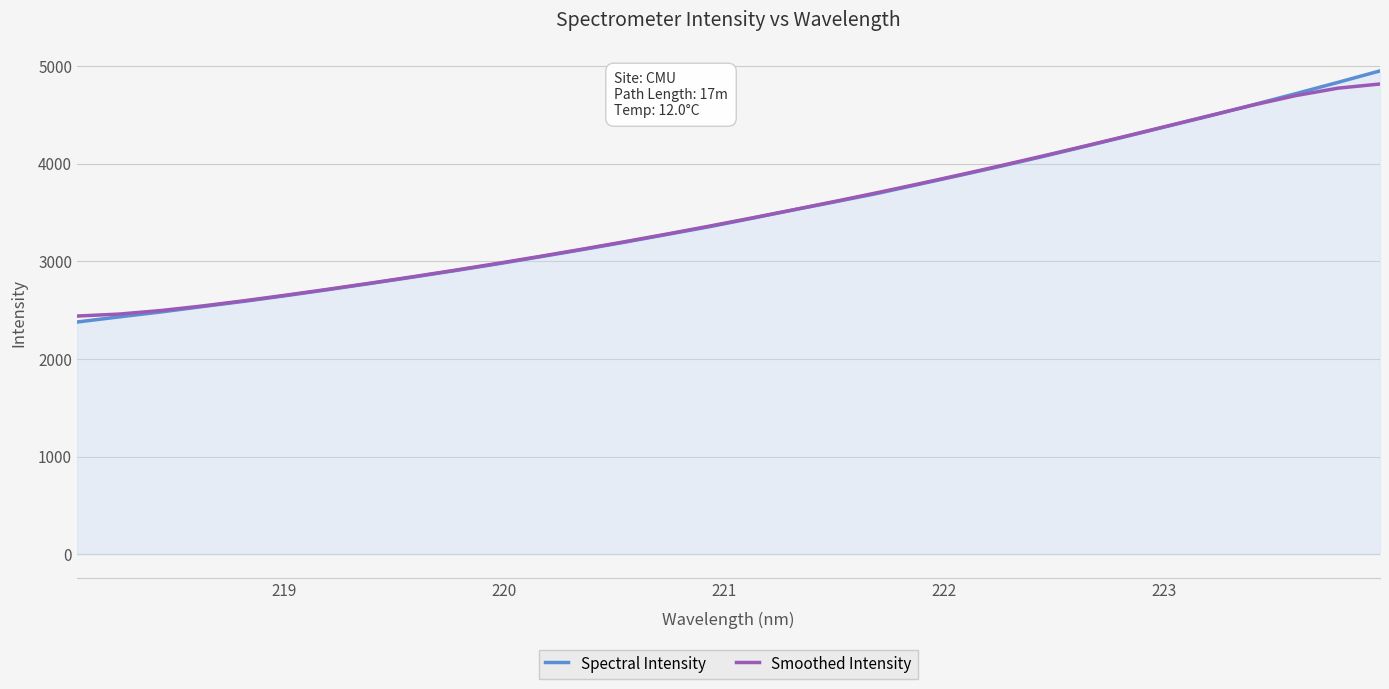

Which series has the largest range (max minus min)?

Spectral Intensity